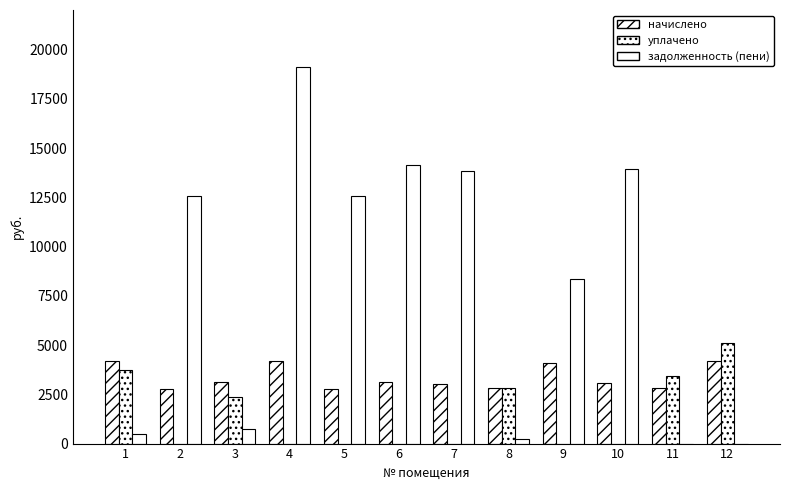

At which category is the sum across all series the highest?

4